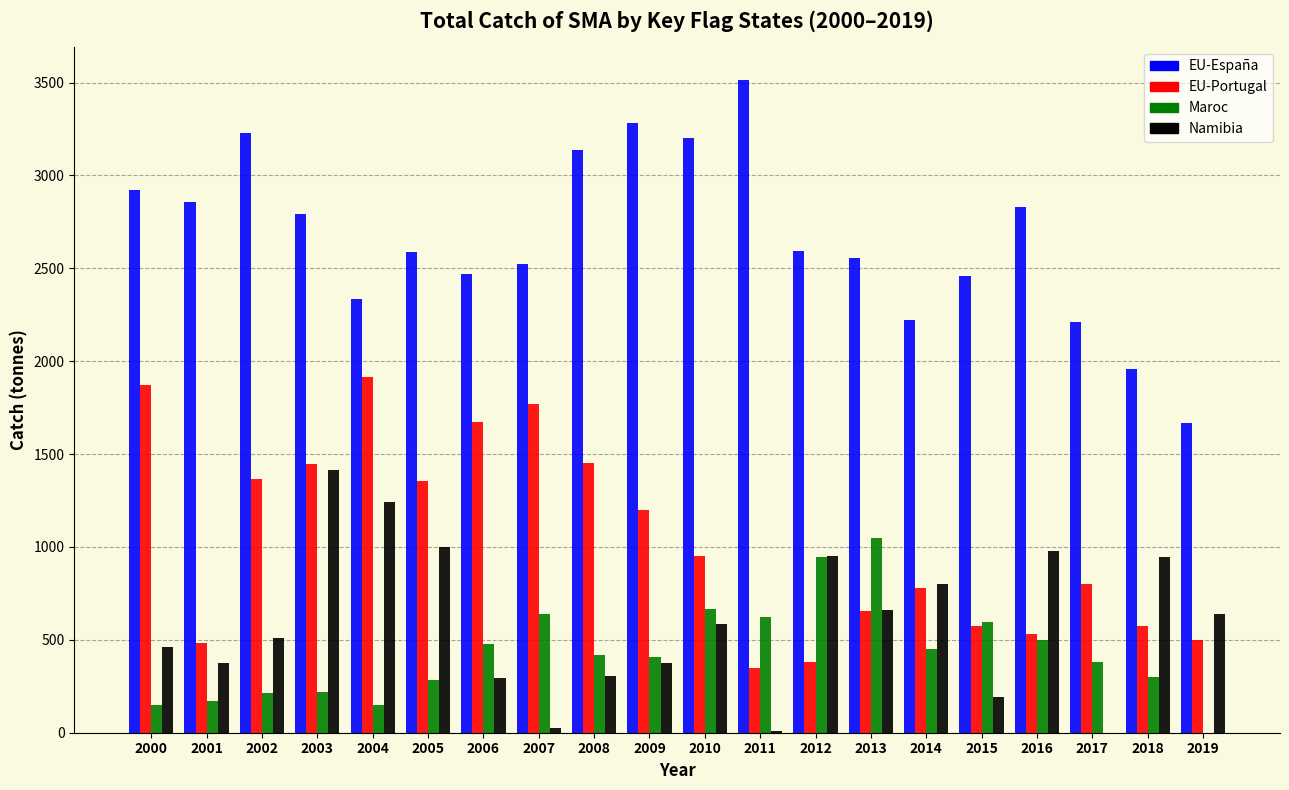

At which label is EU-Portugal closest to 1130?

2009